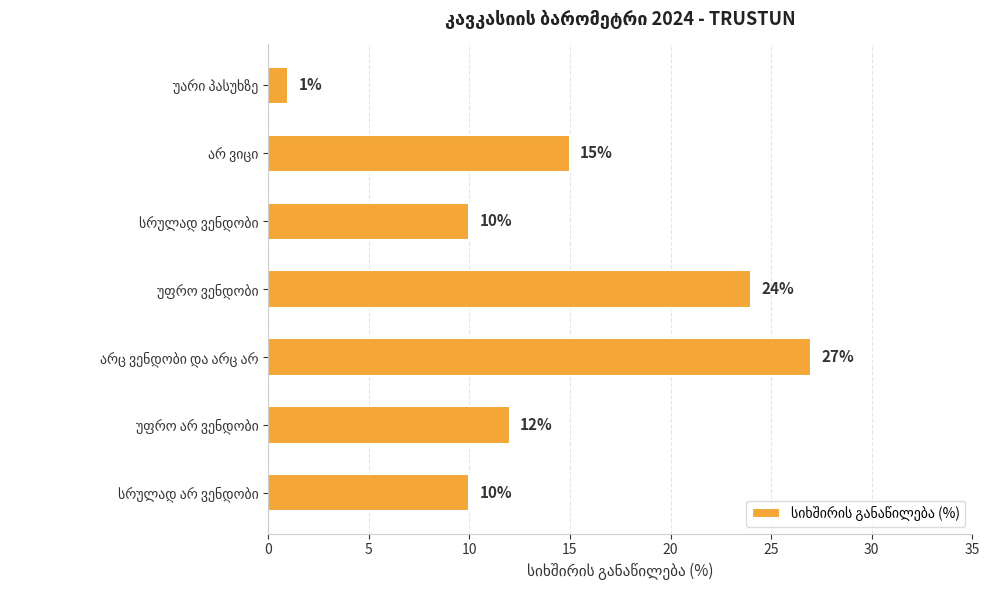

What is the greatest value displayed?

27